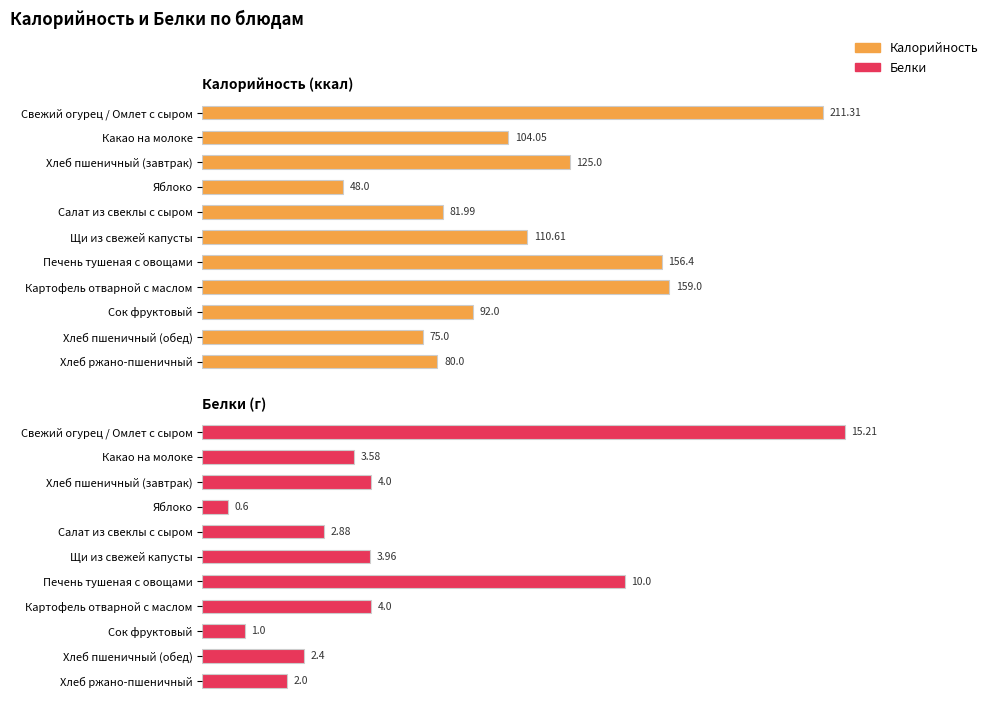

Which series has the largest total across all categories?

Калорийность (ккал)